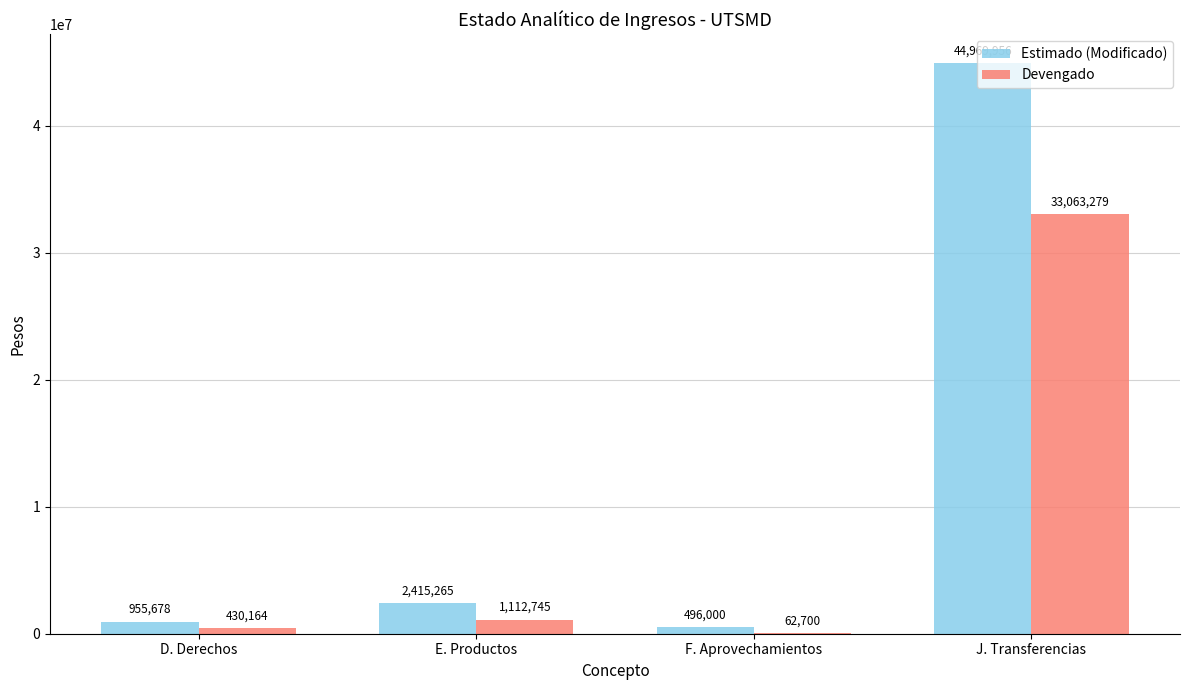

What is the greatest value displayed?

44969956.1